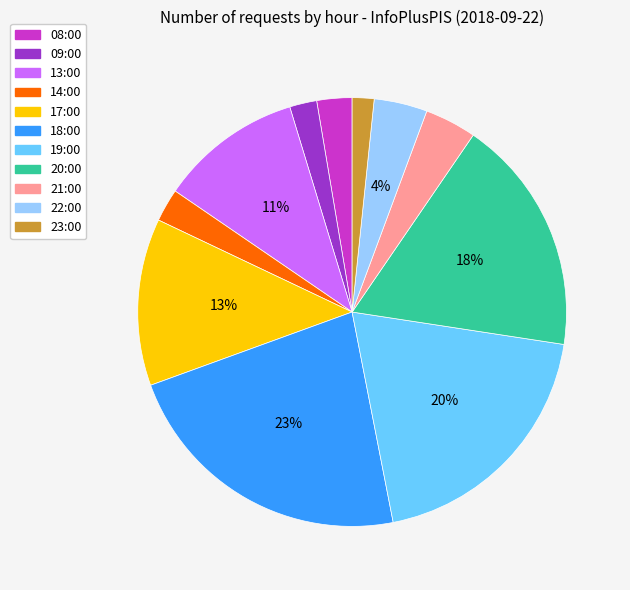

Is the sum of 17:00 and 20:00 greater than half?

No